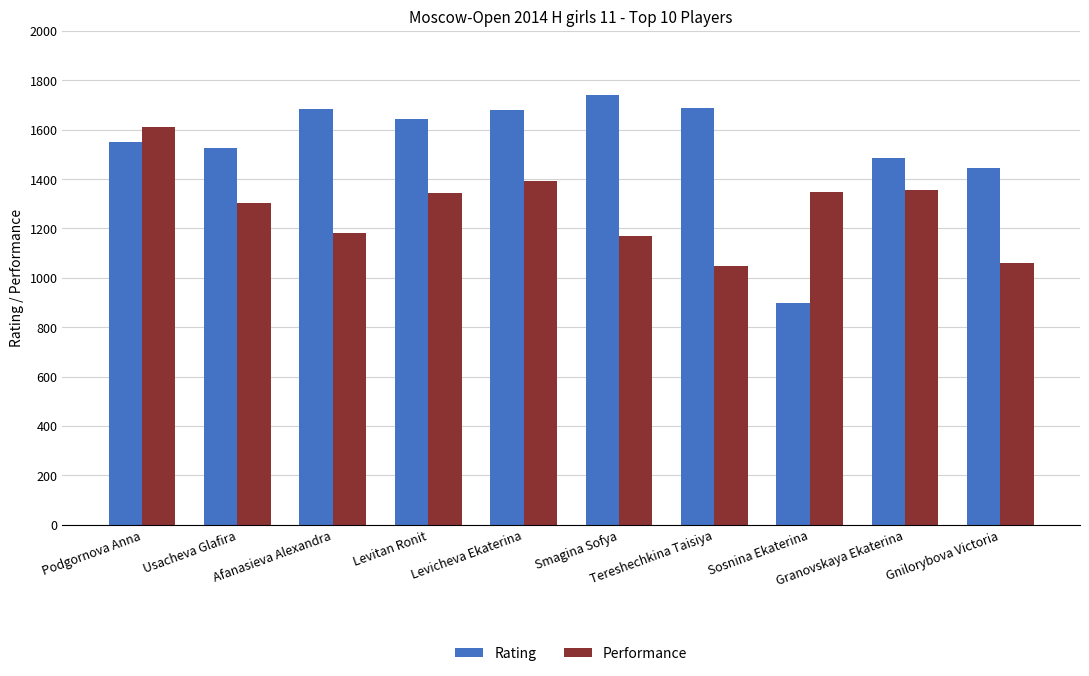

Which series changed the most between Podgornova Anna and Sosnina Ekaterina?

Rating